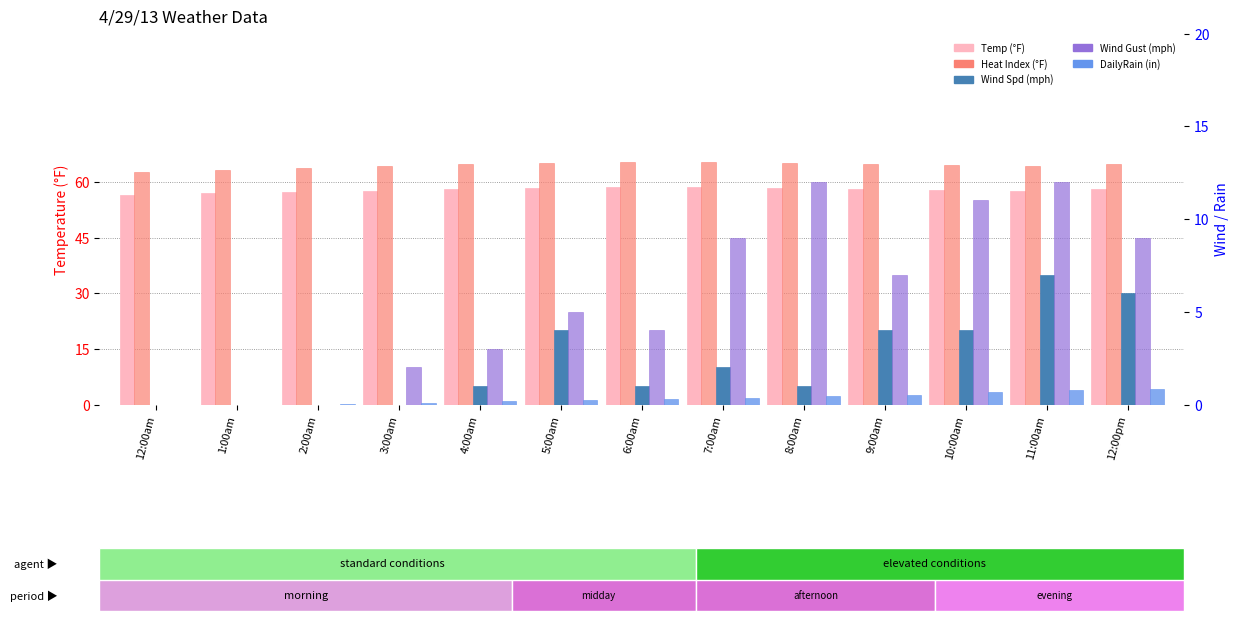

Reading left to right, what are all the values shown in this chart?

Temp (°F): 56.4	56.9	57.2	57.5	58.2	58.3	58.6	58.6	58.3	58.1	57.8	57.6	58.2
Heat Index (°F): 62.6	63.3	63.8	64.2	64.9	65.0	65.3	65.3	65.0	64.8	64.5	64.3	64.9
Wind Spd (mph): 0.0	0.0	0.0	0.0	1.0	4.0	1.0	2.0	1.0	4.0	4.0	7.0	6.0
Wind Gust (mph): 0.0	0.0	0.0	2.0	3.0	5.0	4.0	9.0	12.0	7.0	11.0	12.0	9.0
DailyRain (in): 0.0	0.0	0.0	0.1	0.2	0.2	0.3	0.4	0.4	0.5	0.7	0.8	0.8